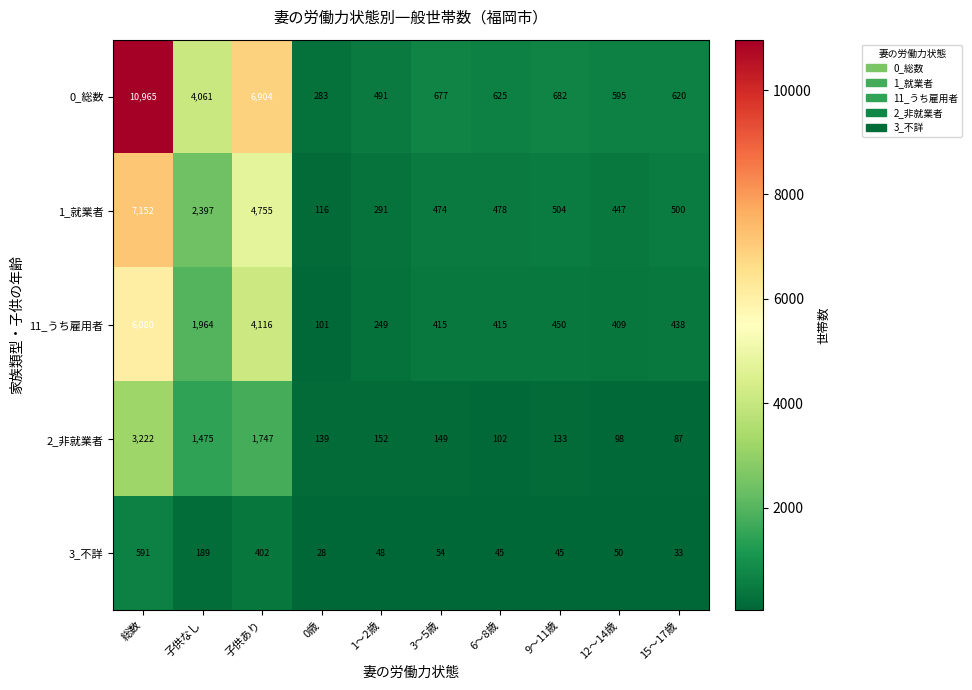

Where does the 0_総数 series first go above 677?

総数